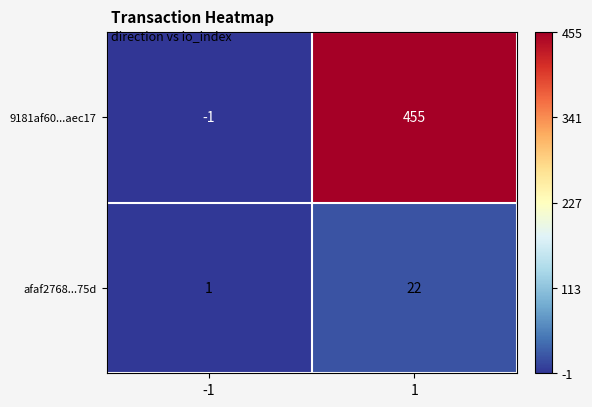

Is the value of afaf2768...75d at 1 greater than the value of 9181af60...aec17 at -1?

Yes